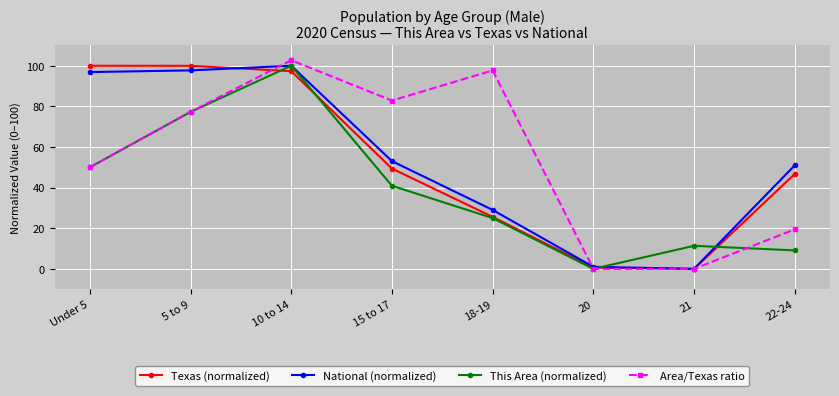

What are all the series names shown in the legend?

Texas (normalized), National (normalized), This Area (normalized), Area/Texas ratio